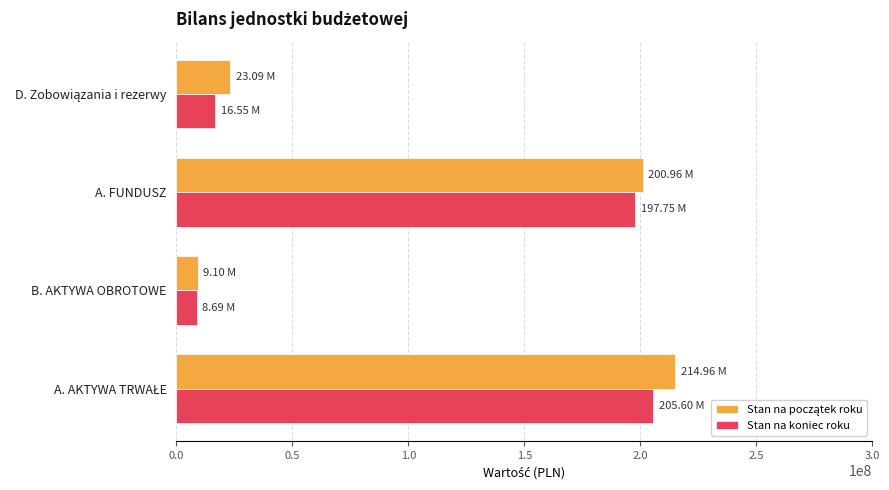

What is the difference between the Stan na koniec roku values at A. FUNDUSZ and B. AKTYWA OBROTOWE?

189057901.7